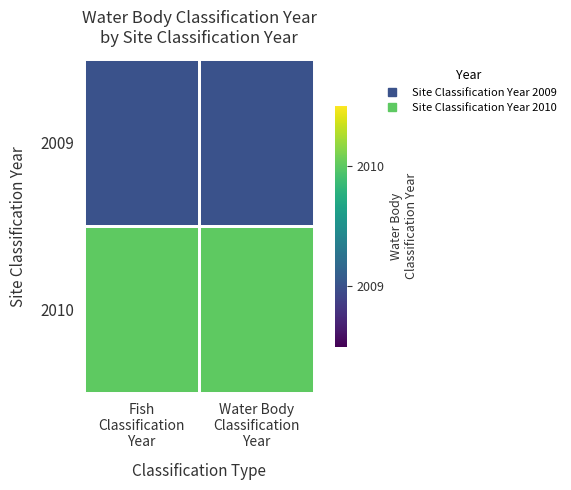

Rank the series at Water Body Classification Year from highest to lowest value.

2010, 2009